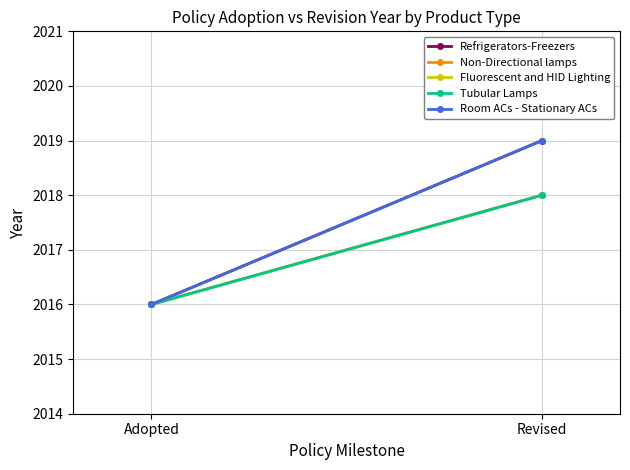

Reading left to right, what are all the values shown in this chart?

Refrigerators-Freezers: Adopted=2016	Revised=2019
Non-Directional lamps: Adopted=2016	Revised=2018
Fluorescent and HID Lighting: Adopted=2016	Revised=2018
Tubular Lamps: Adopted=2016	Revised=2018
Room ACs - Stationary ACs: Adopted=2016	Revised=2019